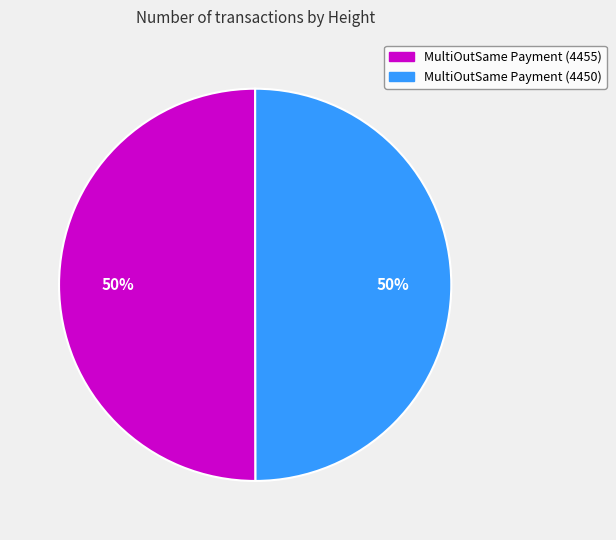

To the nearest percent, what is the combined percentage of MultiOutSame Payment (4455) and MultiOutSame Payment (4450)?

100%